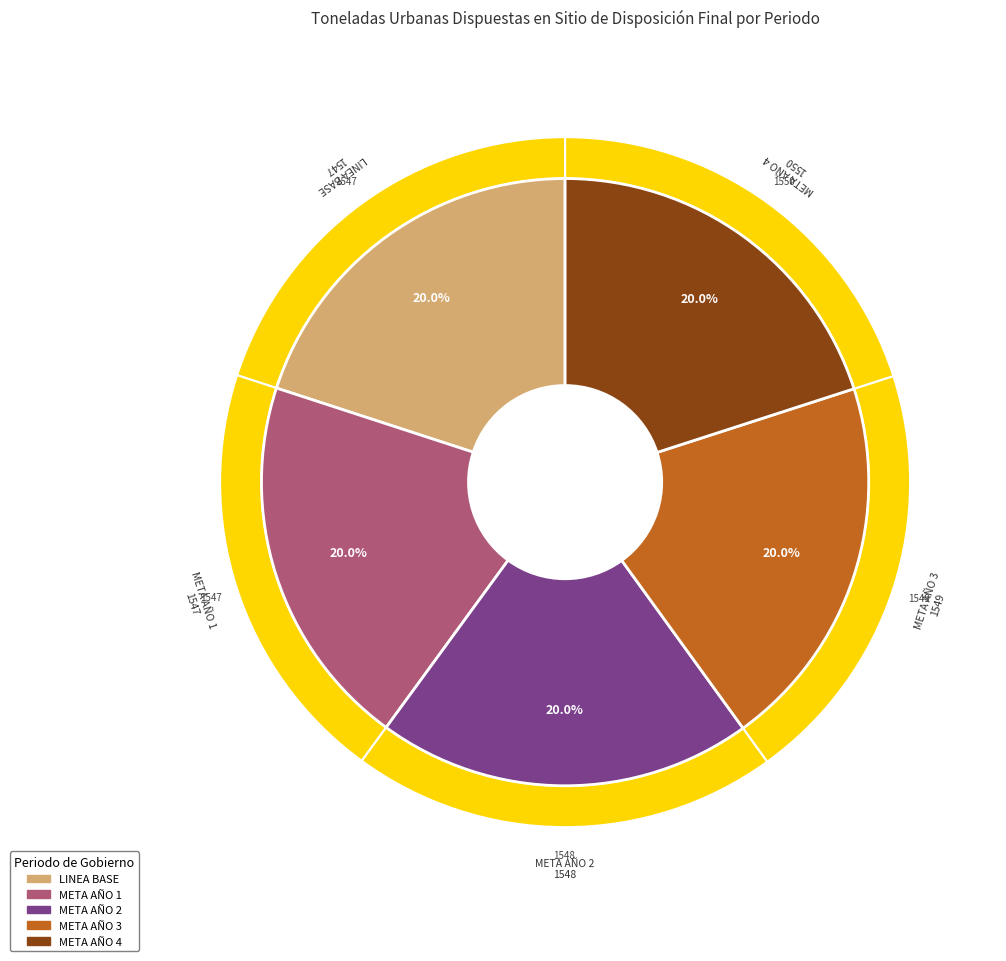

What percentage do LINEA BASE and META AÑO 1 together represent?

40.0%